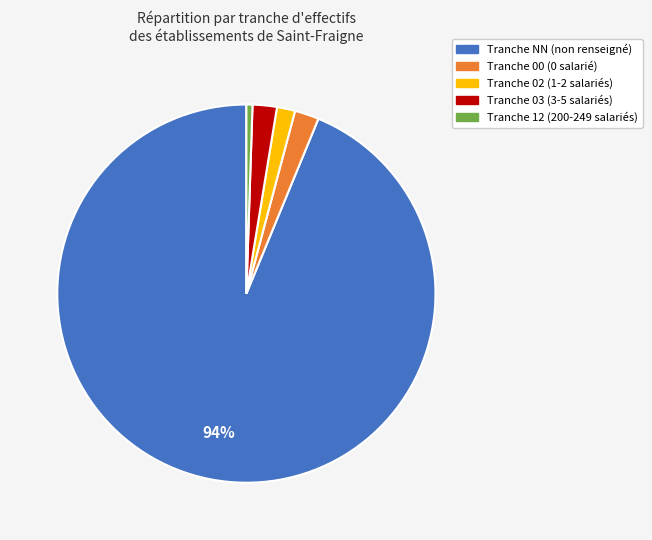

Does any single category account for the majority?

Yes